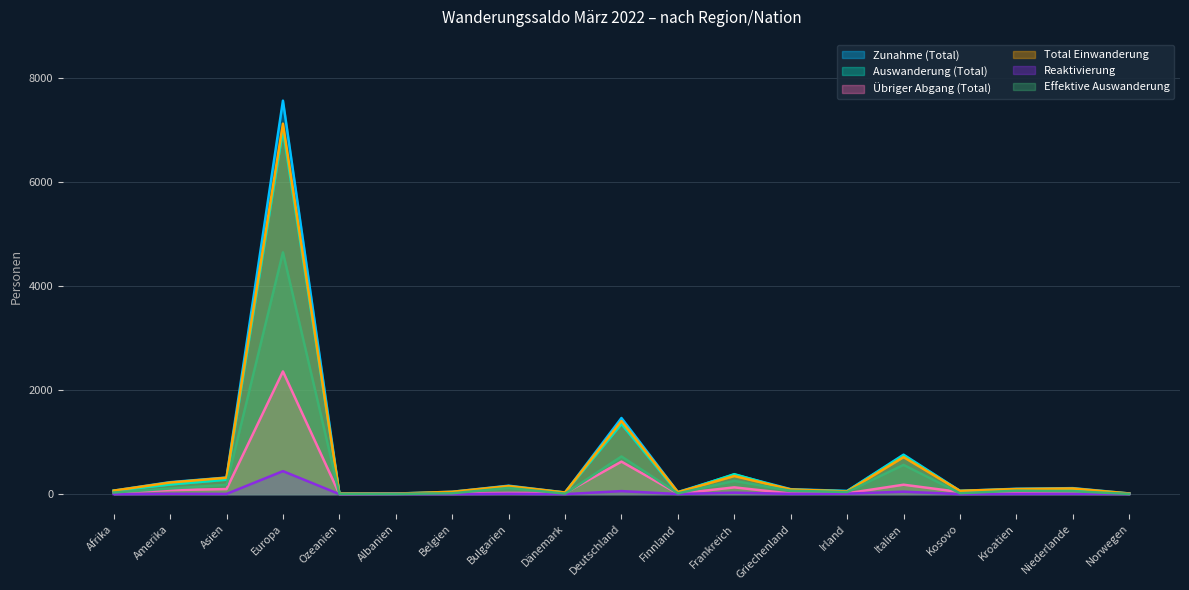

The value of Reaktivierung at Finnland is 1. True or false?

False